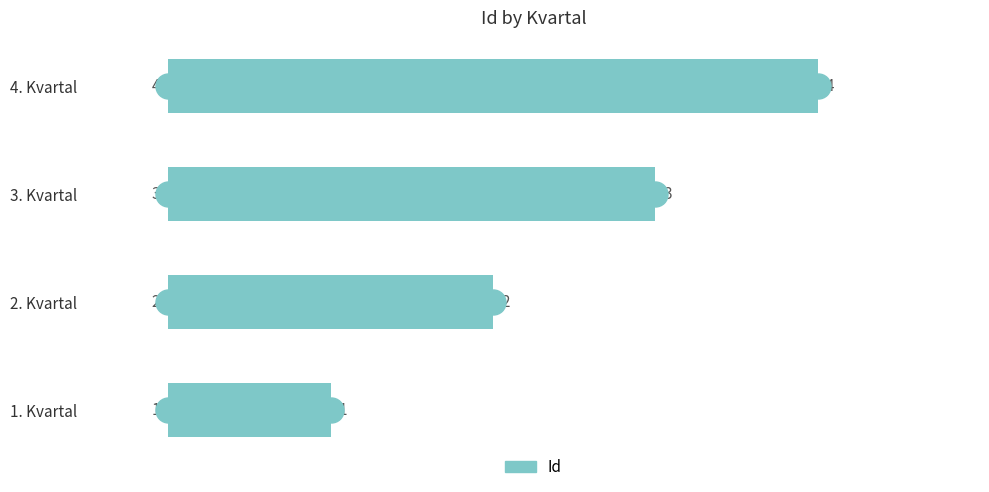

How many values are between 2 and 4?

3